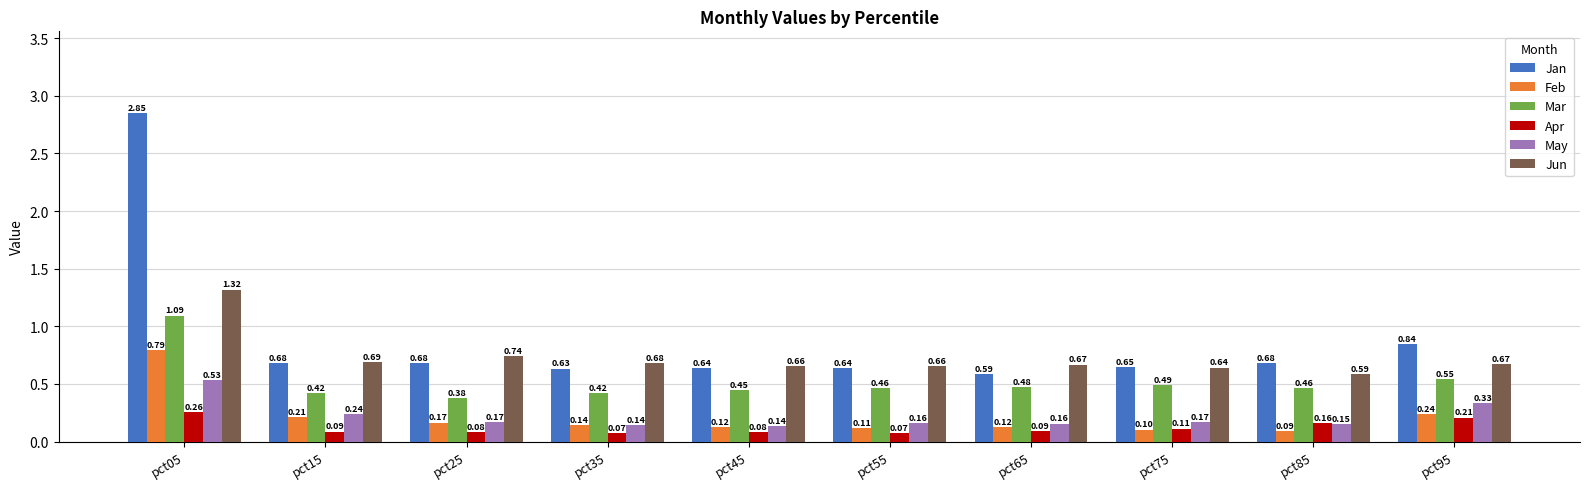

What is the lowest value of the May series?

0.1